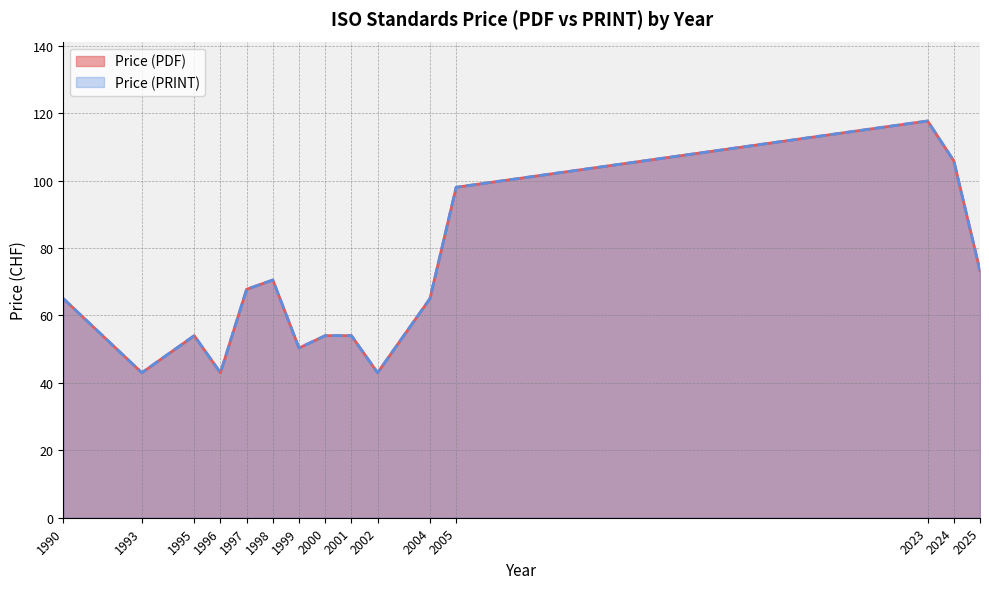

The value of Price (PRINT) at 1997 is 60. True or false?

False